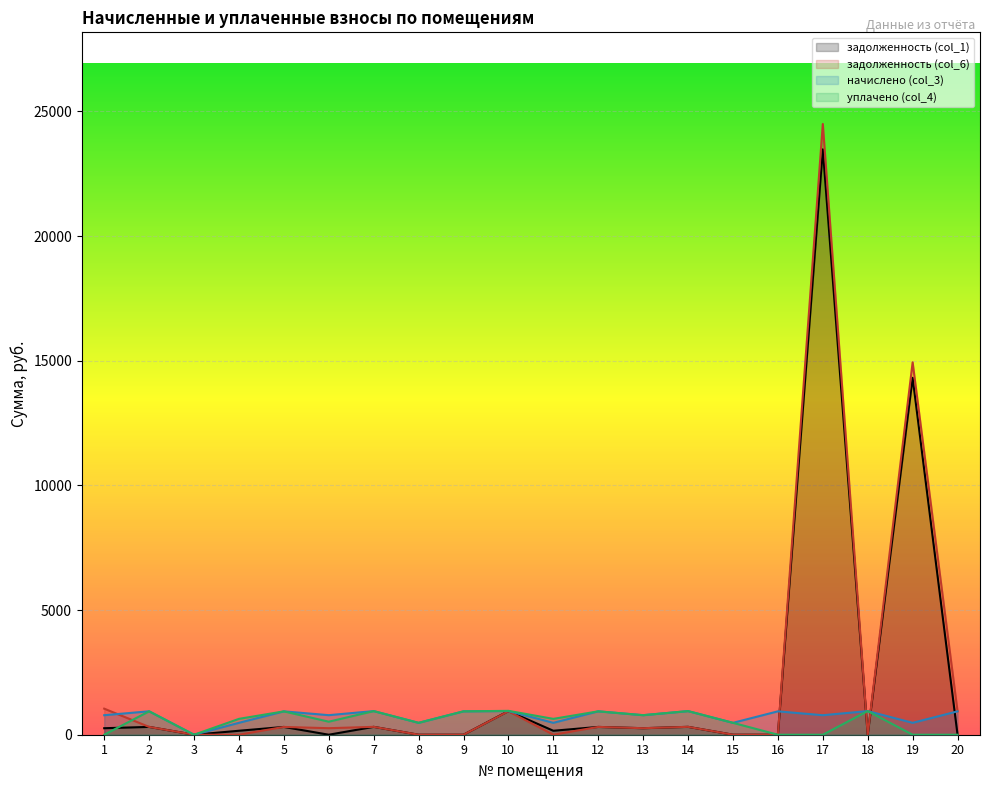

Which label corresponds to the smallest value in the chart?

3